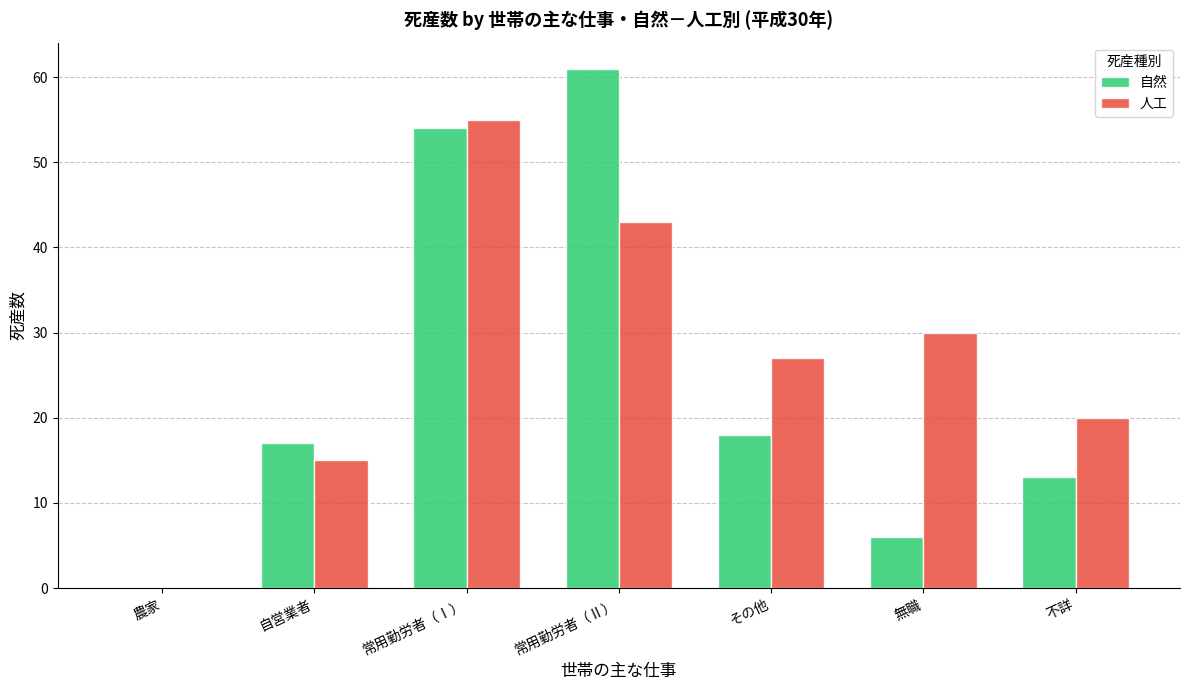

Reading left to right, extract all data points from this chart.

自然: 0	17	54	61	18	6	13
人工: 0	15	55	43	27	30	20